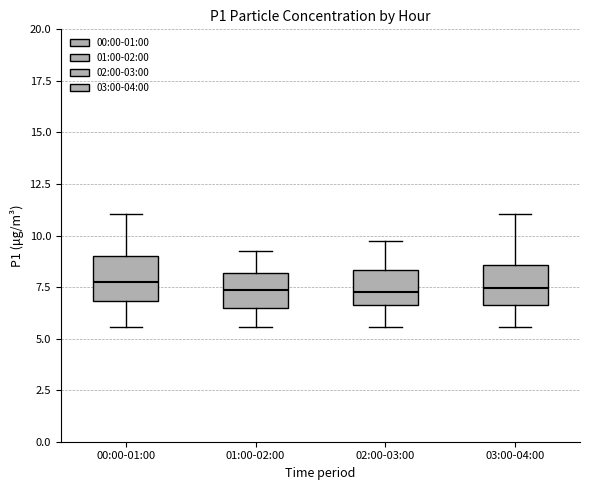

Where does the upper whisker of the box for 03:00-04:00 end on the y-axis? The values are not printed on the chart, so give them approximately, as read against the axis.

11.0